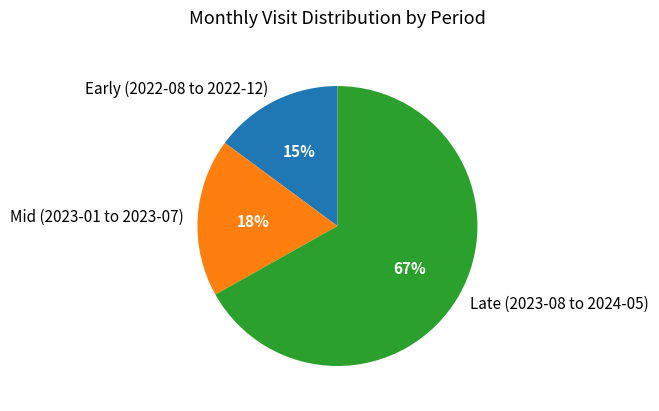

Rank the categories by value from lowest to highest.

Early (2022-08 to 2022-12), Mid (2023-01 to 2023-07), Late (2023-08 to 2024-05)